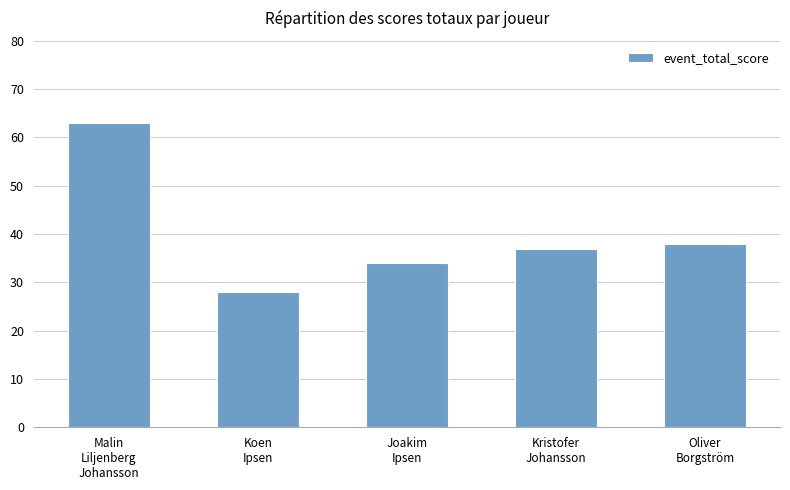

Approximately how many times larger is the value at Koen
Ipsen compared to Kristofer
Johansson?

0.8